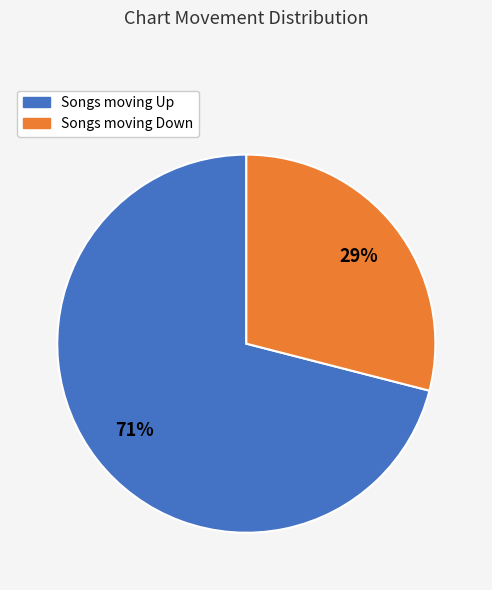

Is there any slice that represents more than half of the pie?

Yes